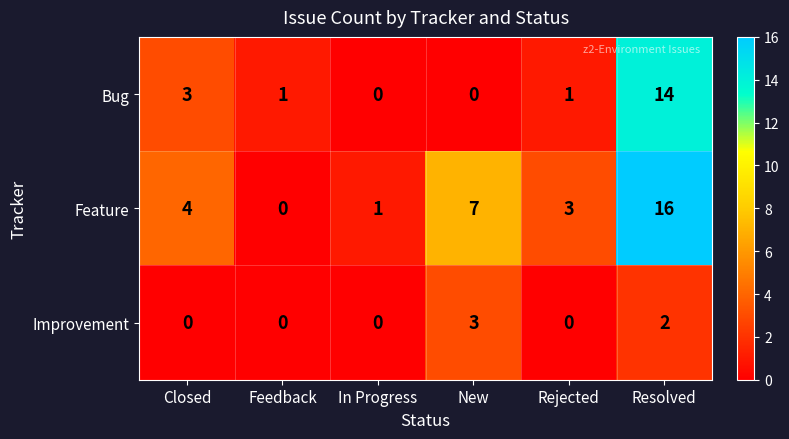

What value does the Feature series have at Rejected?

3